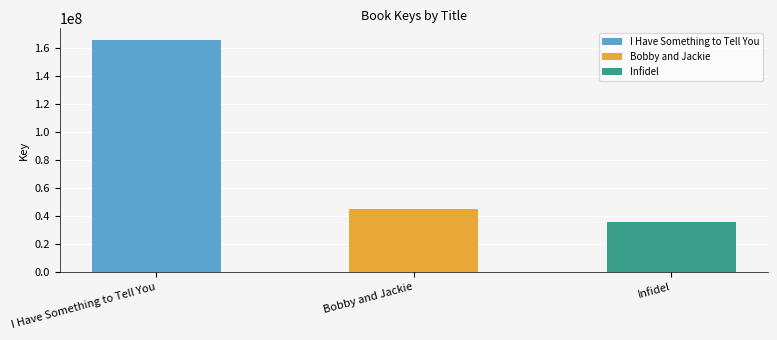

What position from the right is Infidel?

1